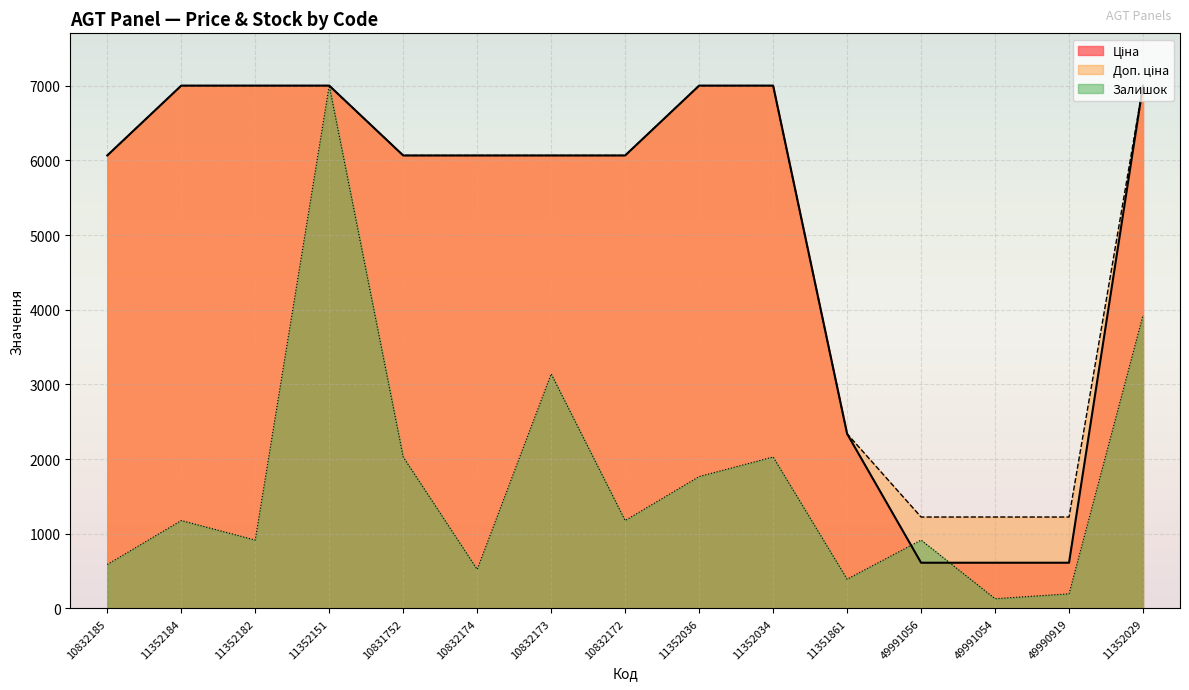

The value of Ціна at 11352036 is 9323.4. True or false?

False